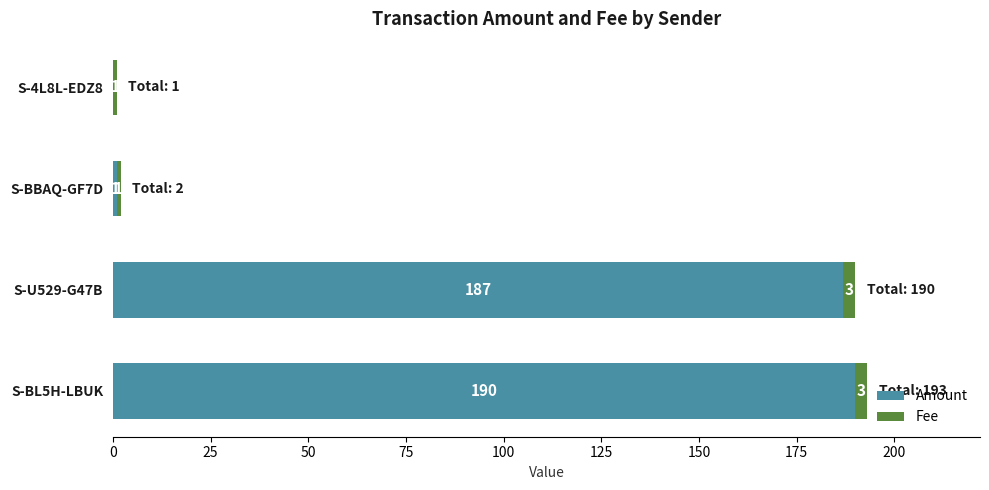

What value does the Amount series have at S-U529-G47B, to the nearest 50?

200